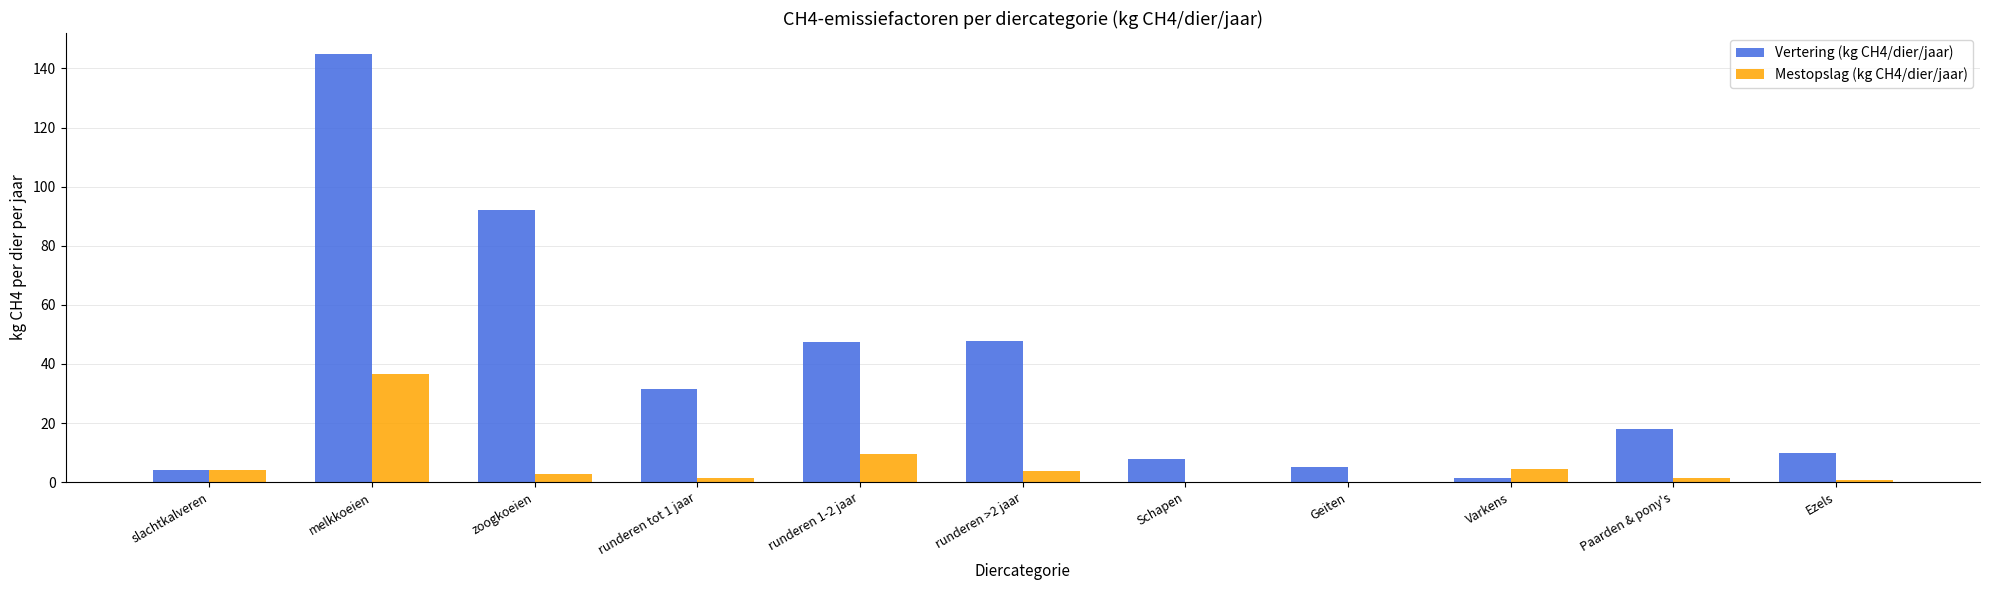

What is the greatest value displayed?

144.8